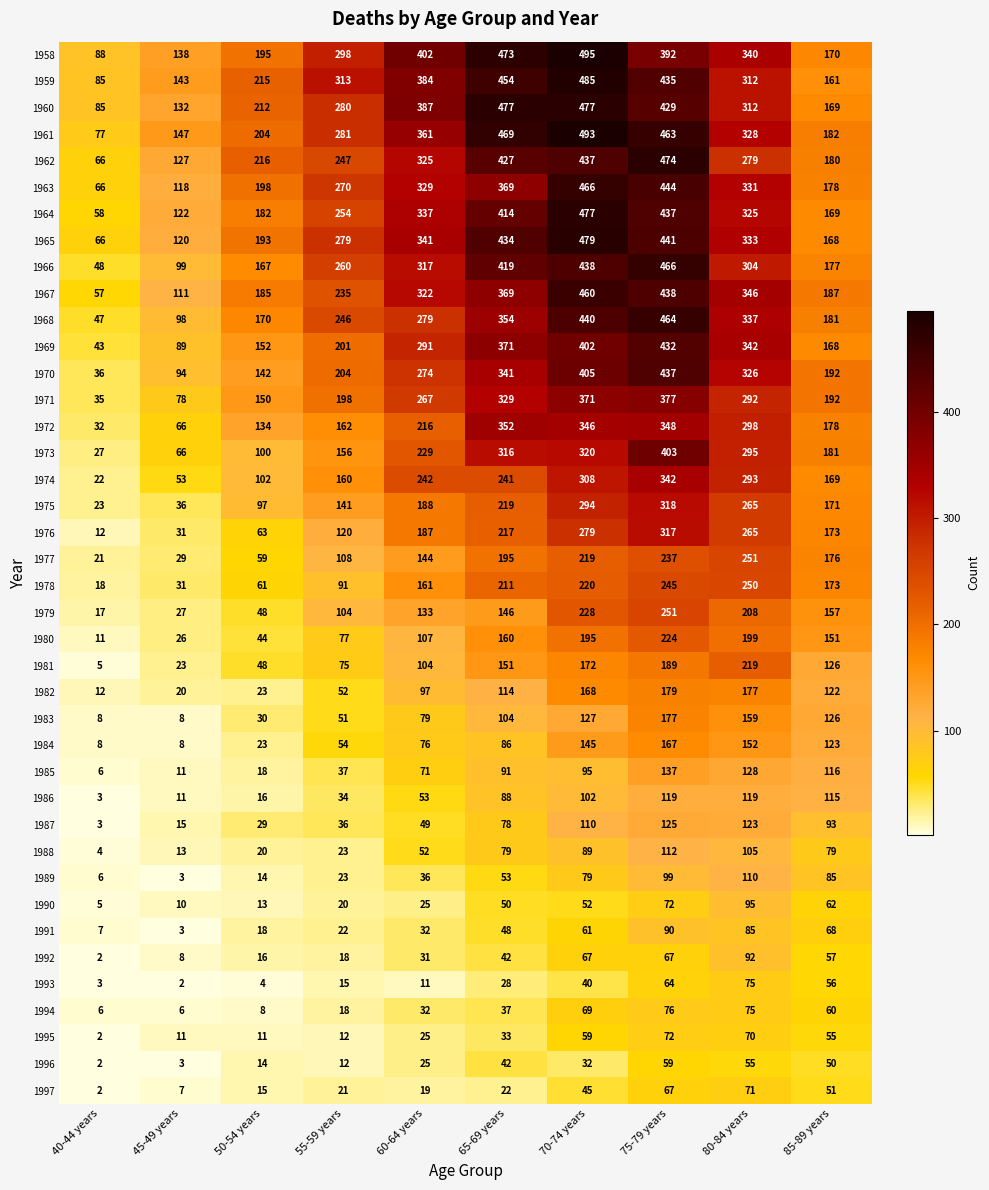

Between 55-59 years and 85-89 years, which series saw the biggest shift?

1959